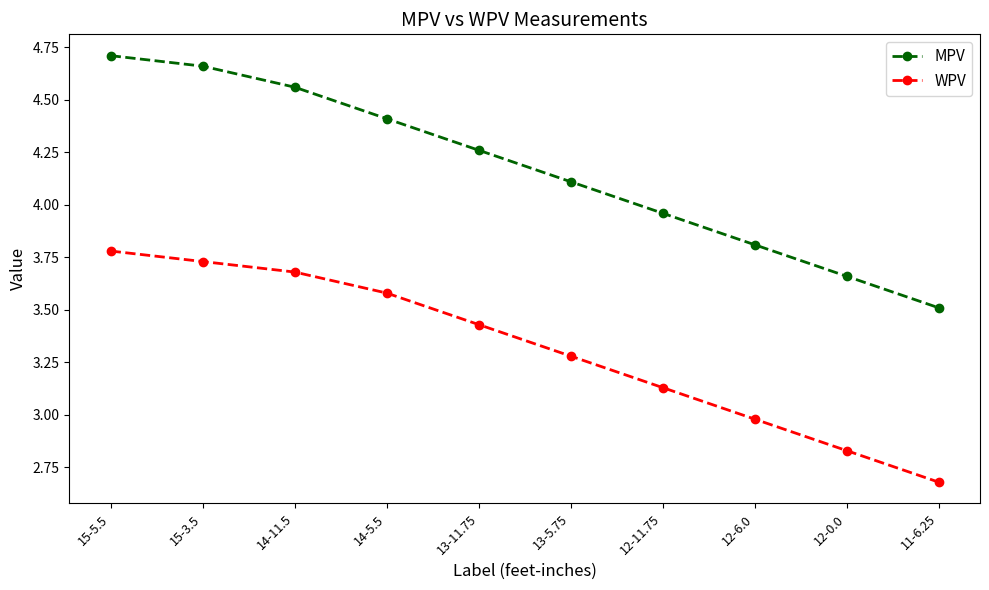

What is the difference between the highest and lowest values at 11-6.25?

0.8